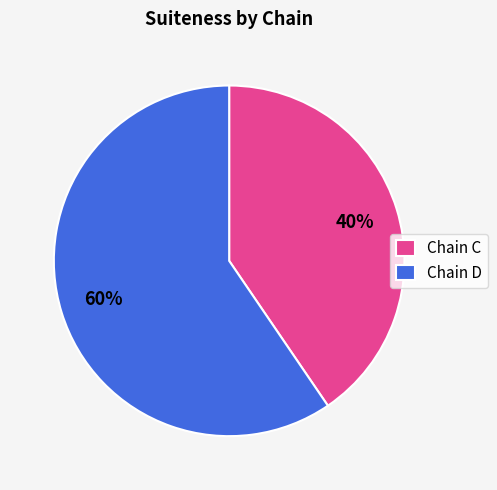

To the nearest percent, what is the combined percentage of Chain D and Chain C?

100%